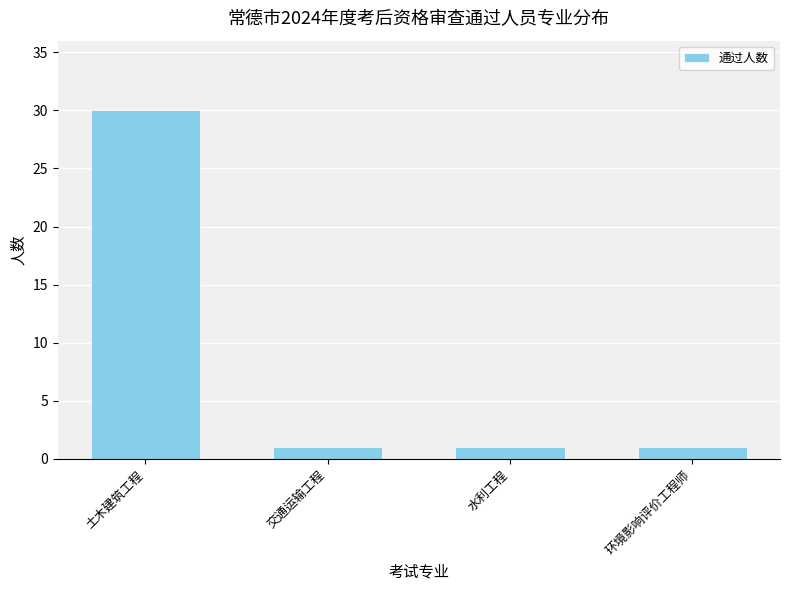

What is the average value?

8